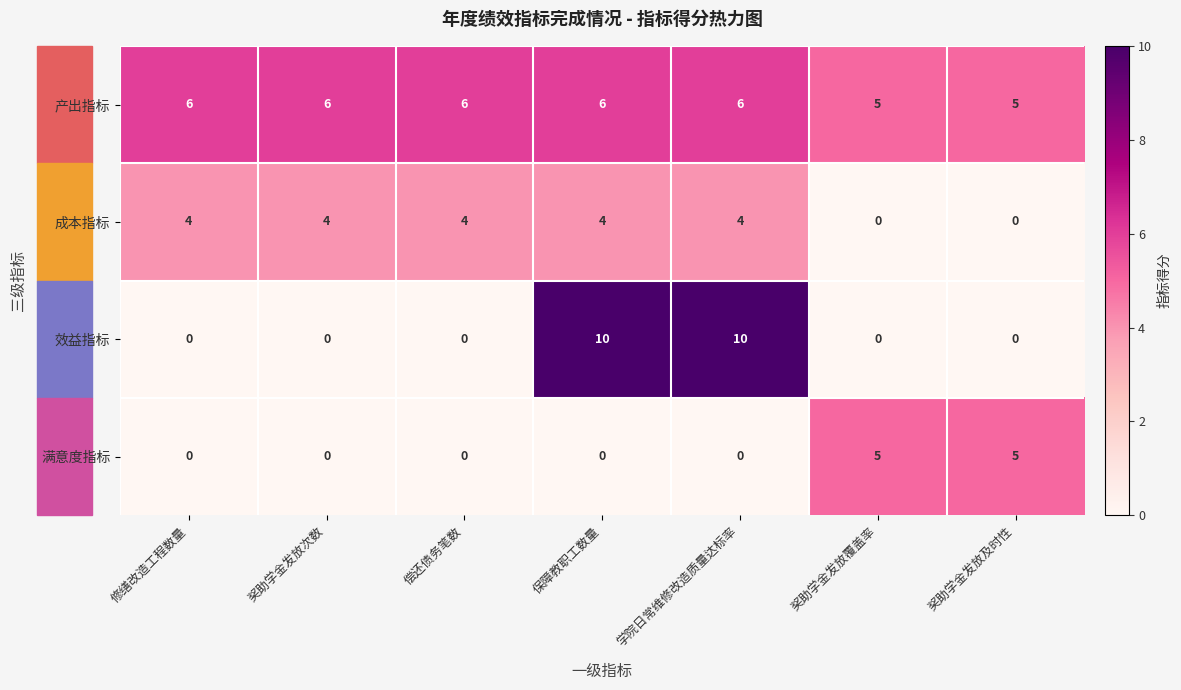

What is the total value across all series at 学院日常维修改造质量达标率?

20